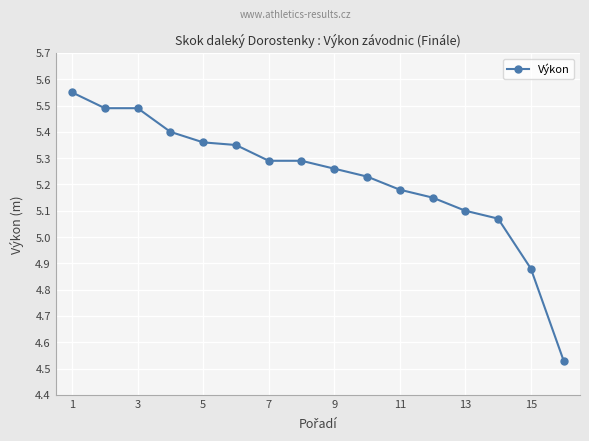

True or false: the data has more than 2 interior local peaks.

False